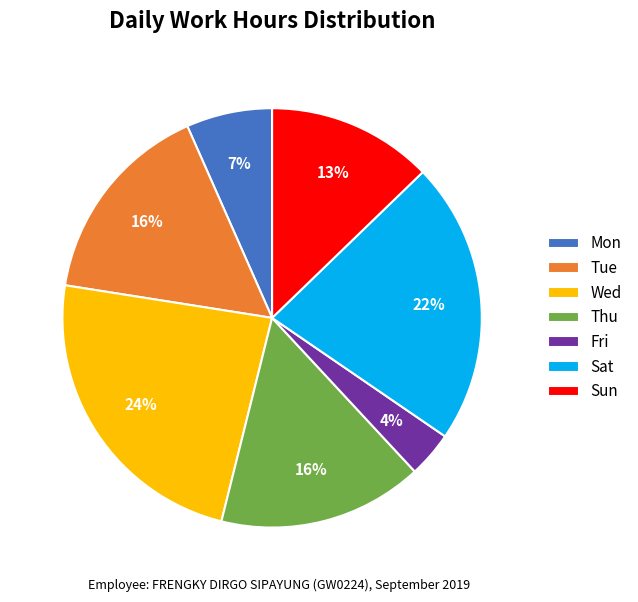

Is it true that Sun is 1% of the pie?

False